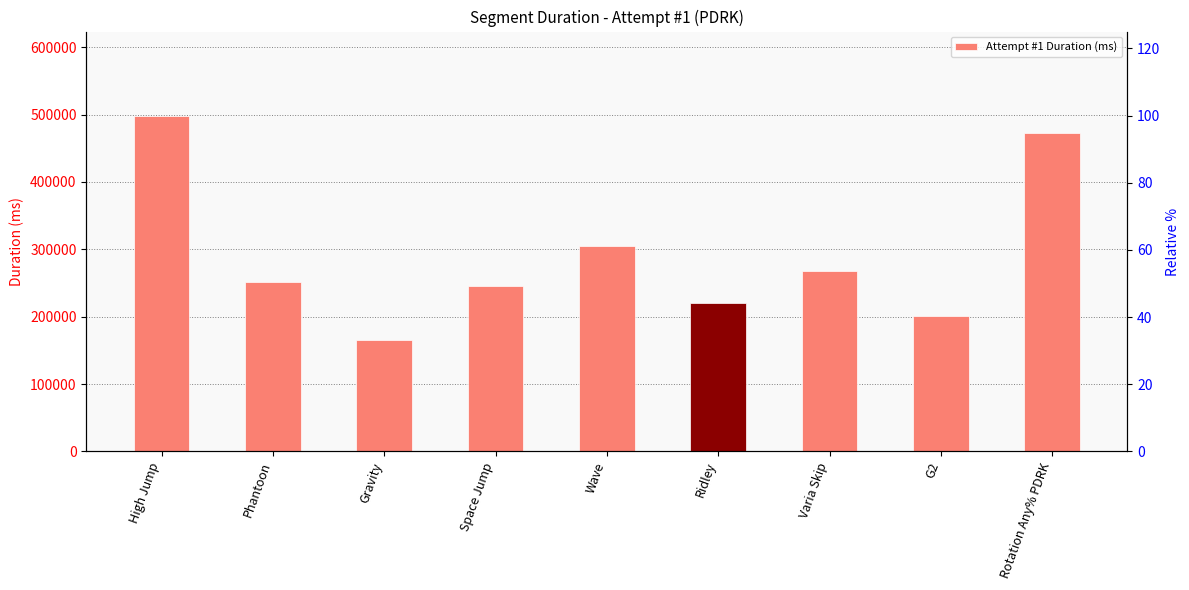

At which label does the data first exceed 251230?

High Jump